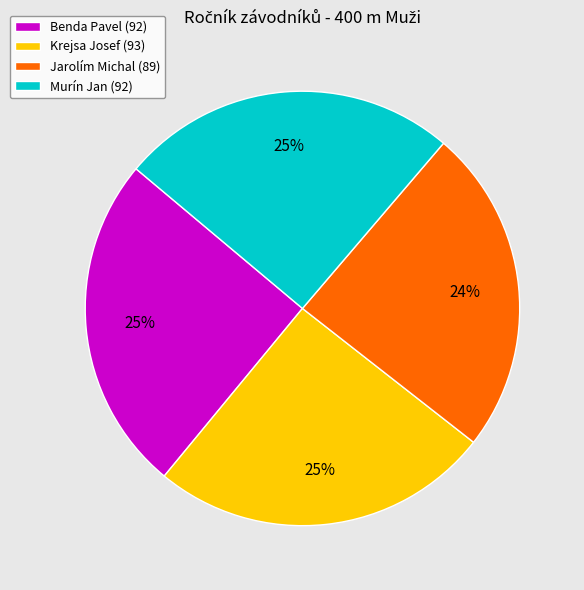

To the nearest percent, what is the difference between the largest and smallest slice percentages?

1%